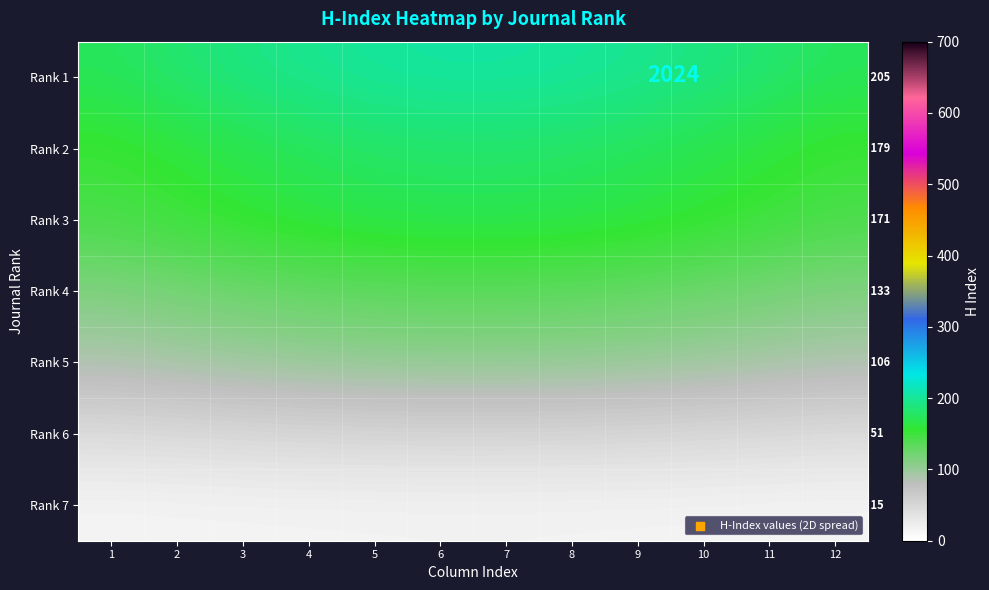

What is the total value across all series at 5?

848.3